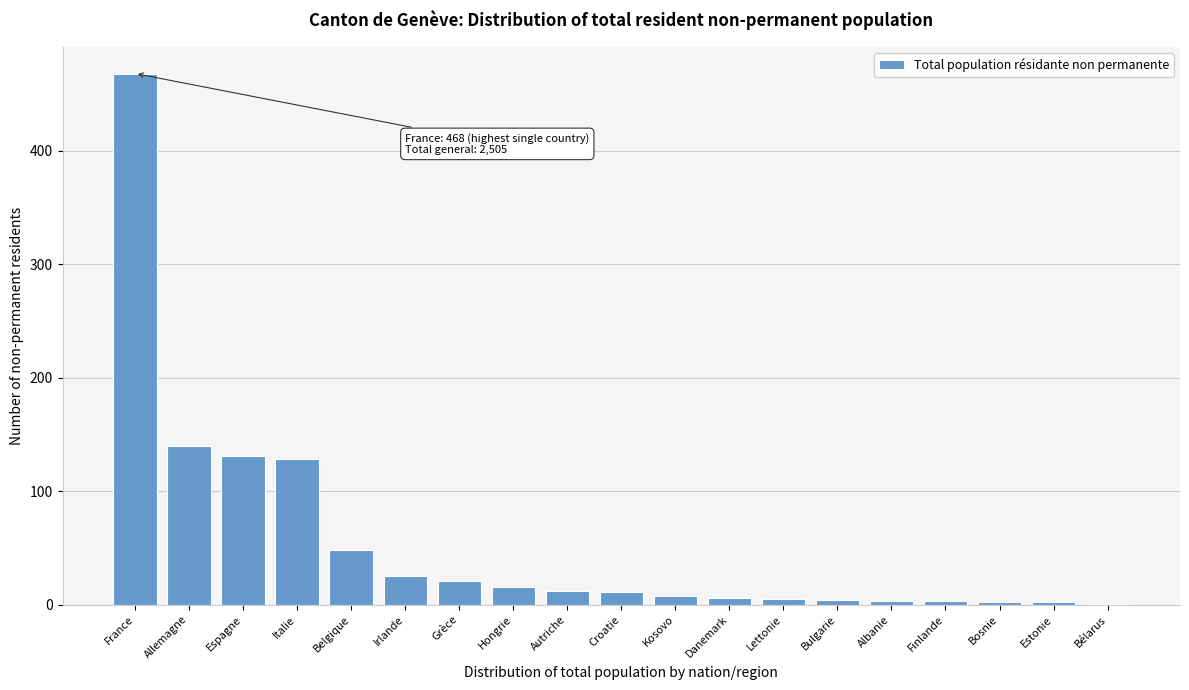

Read the value at France.

468